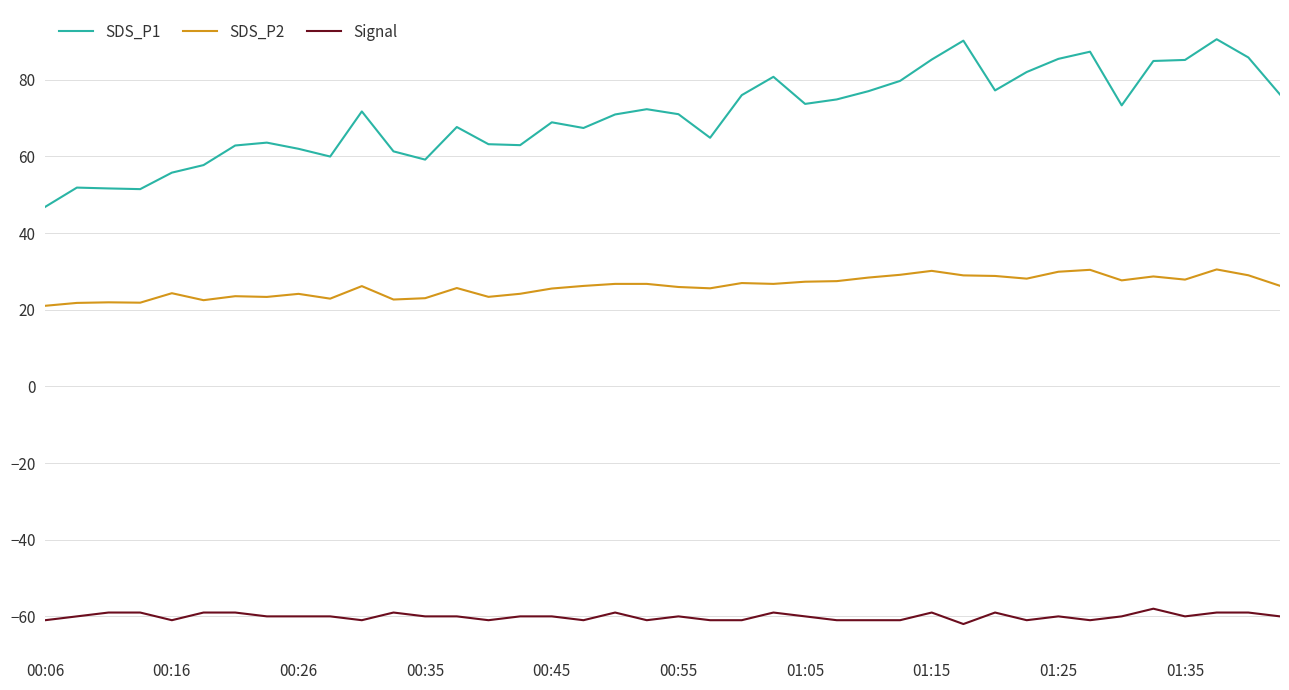

Which series has the largest range (max minus min)?

SDS_P1